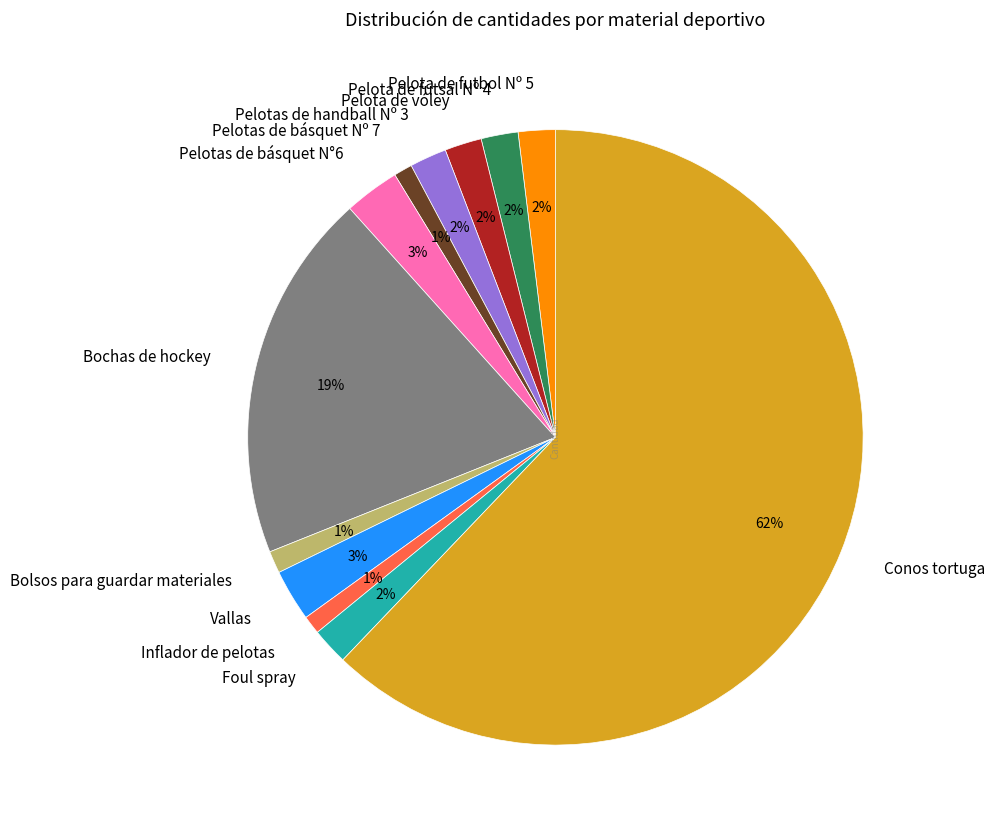

True or false: Pelota de futsal Nº 4 accounts for 2% of the total.

True